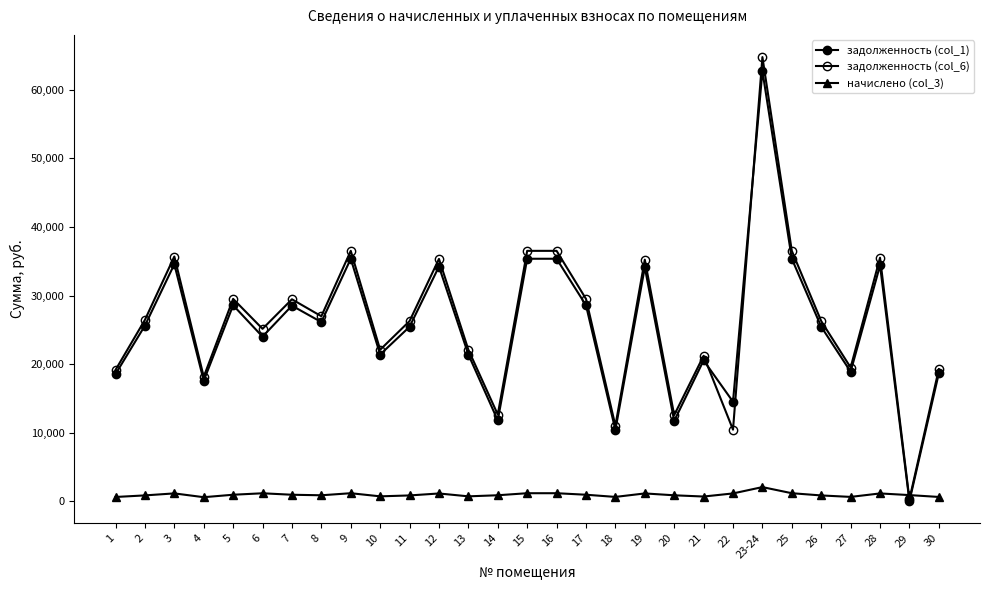

What is the difference between the maximum and second lowest values in the начислено (col_3) series?

1441.5